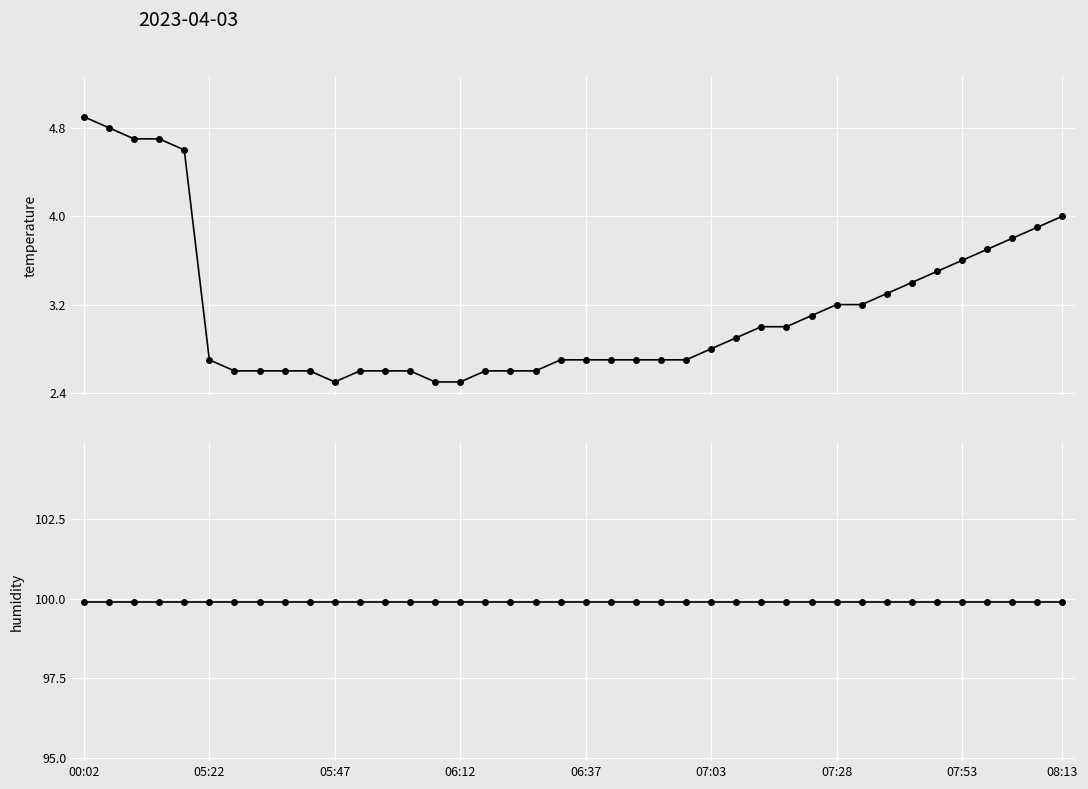

Rank the series at 07:53 from lowest to highest value.

temperature, humidity